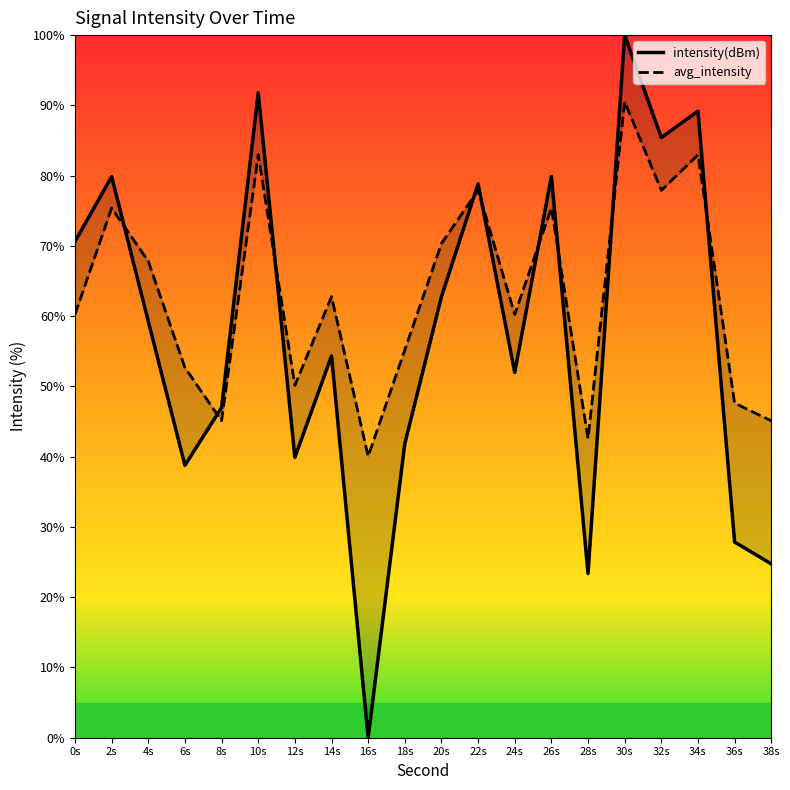

What is the label of the 1st point from the right?

38s